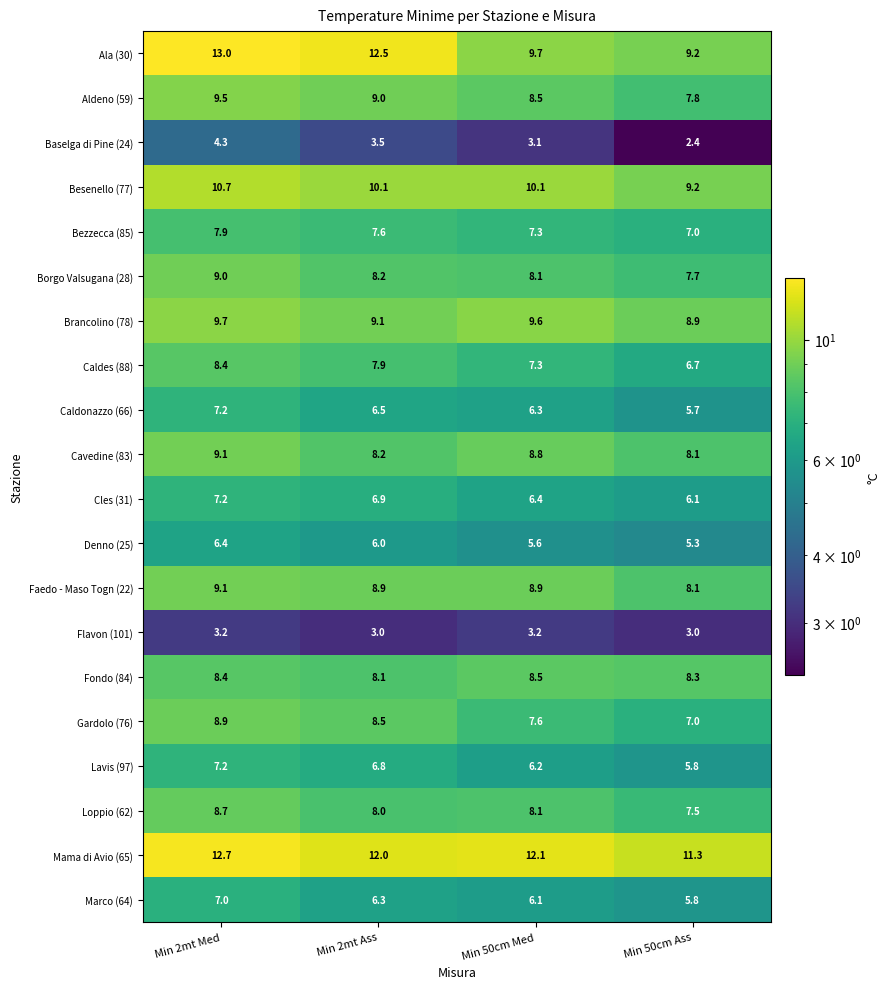

Which series has the largest total across all categories?

Mama di Avio (65)